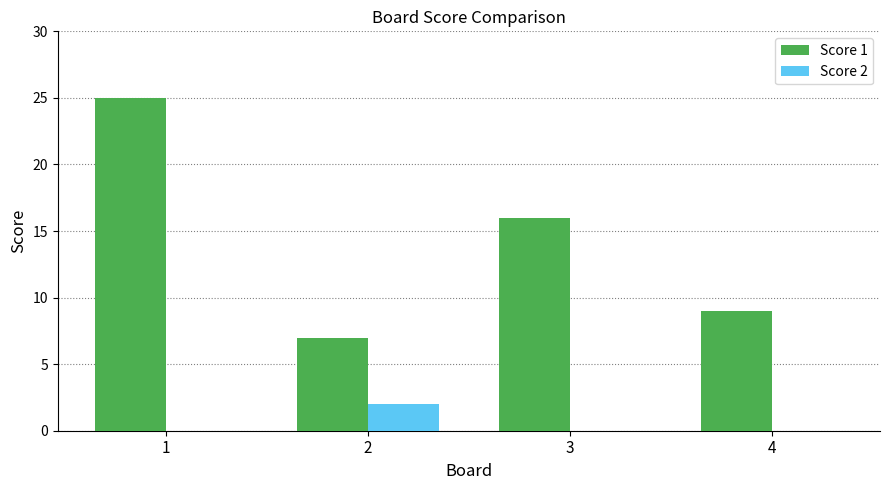

Are the bars grouped side by side (vs. stacked)?

Yes